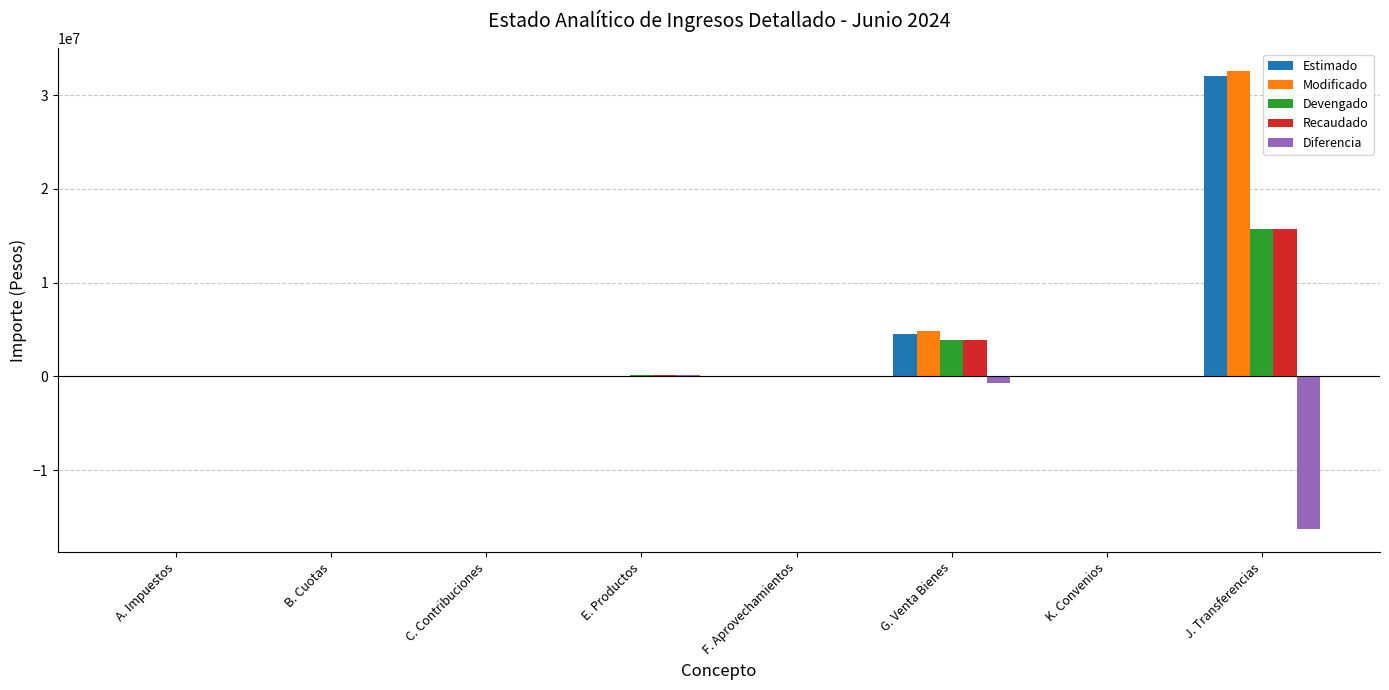

What is the sum of all Devengado values?

19730006.8